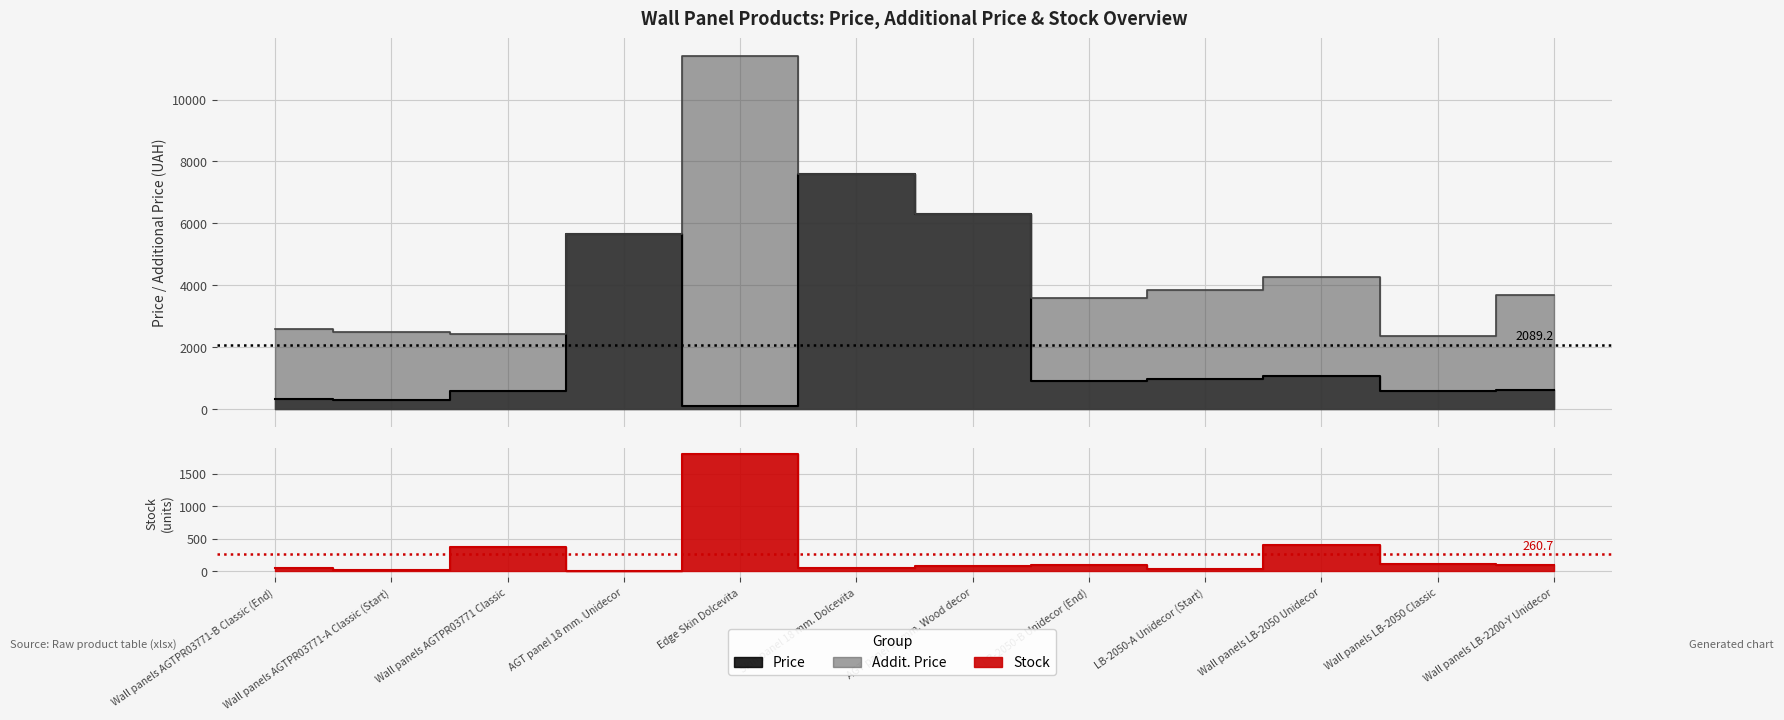

What is the sum of all Stock values?

3128.0